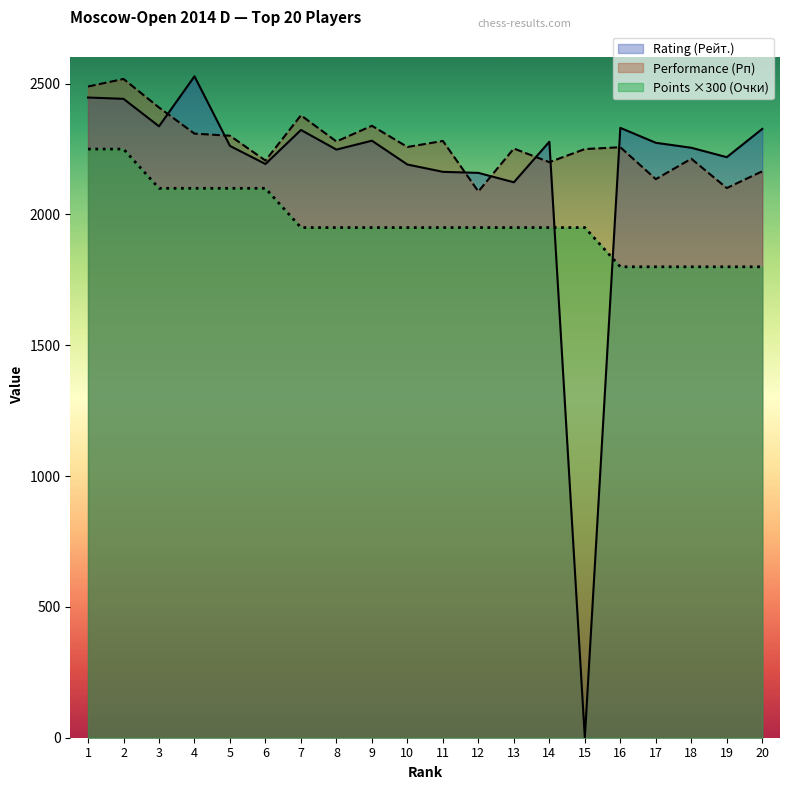

What is the value of the Points (Очки) point at the 4th from the left?

2100